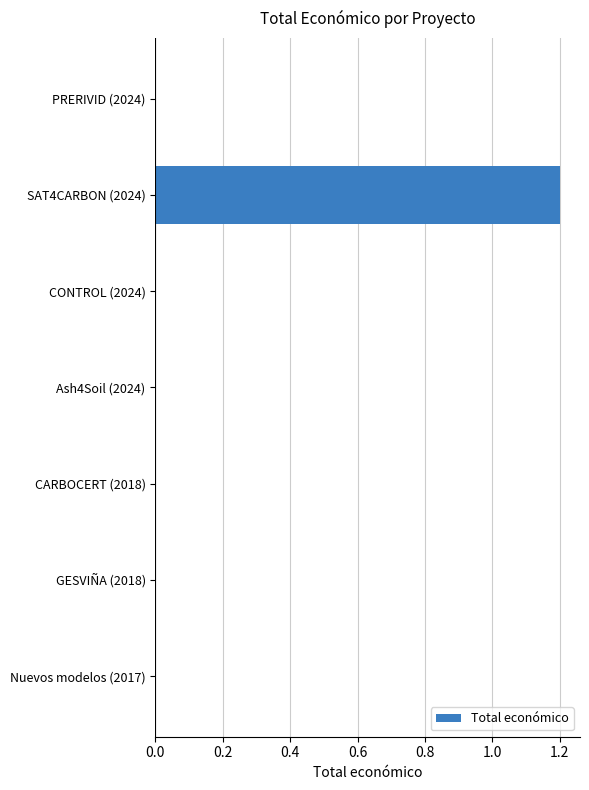

What is the average value?

0.2